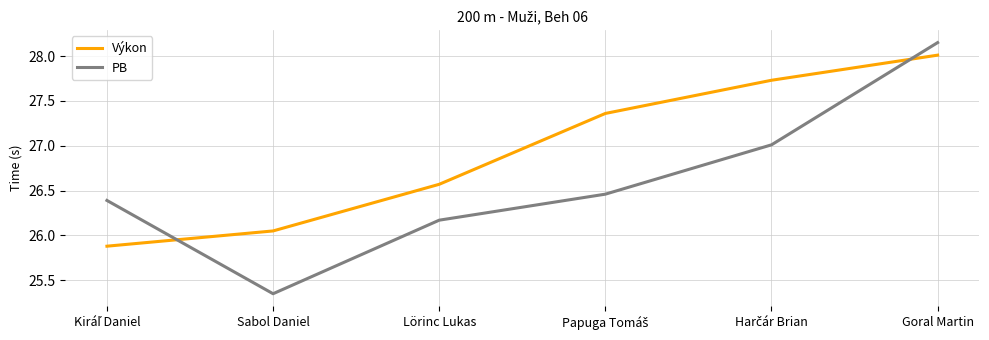

What is the average value of the Výkon series?

26.9